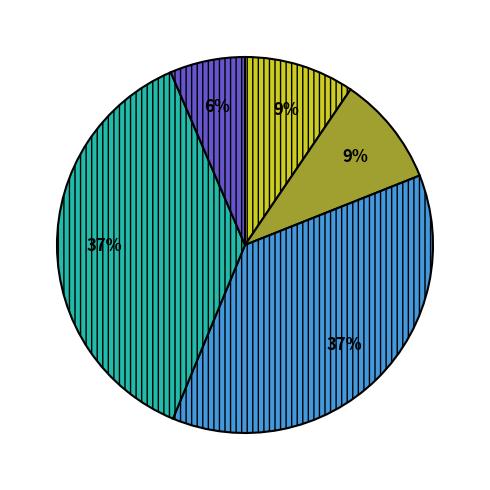

Count the number of slices in the pie.

5